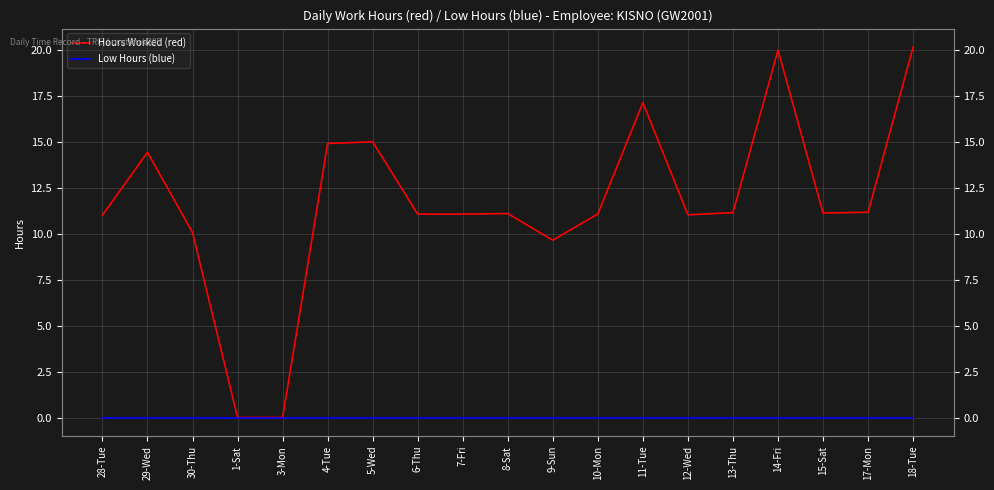

The value of Hours Worked (red) at 5-Wed is 10.3. True or false?

False